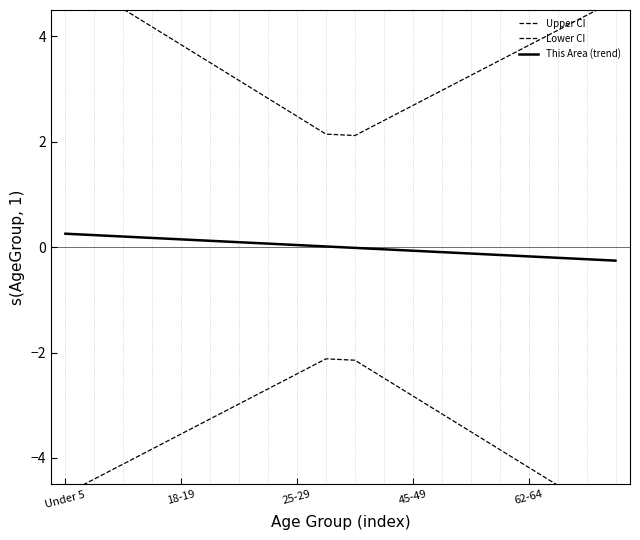

What is the spread (max minus min) of values at 19?

9.9